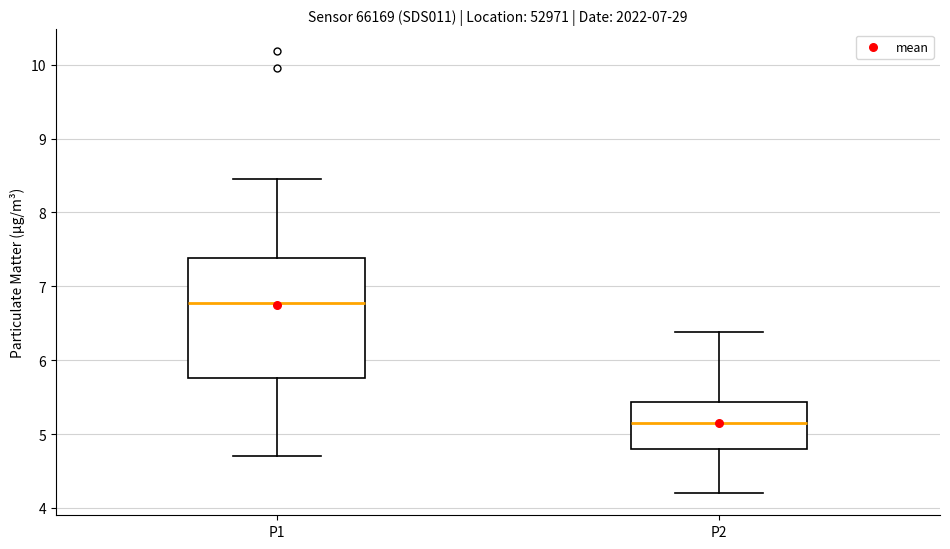

Which box is the tallest, from its lower edge to its upper edge?

P1